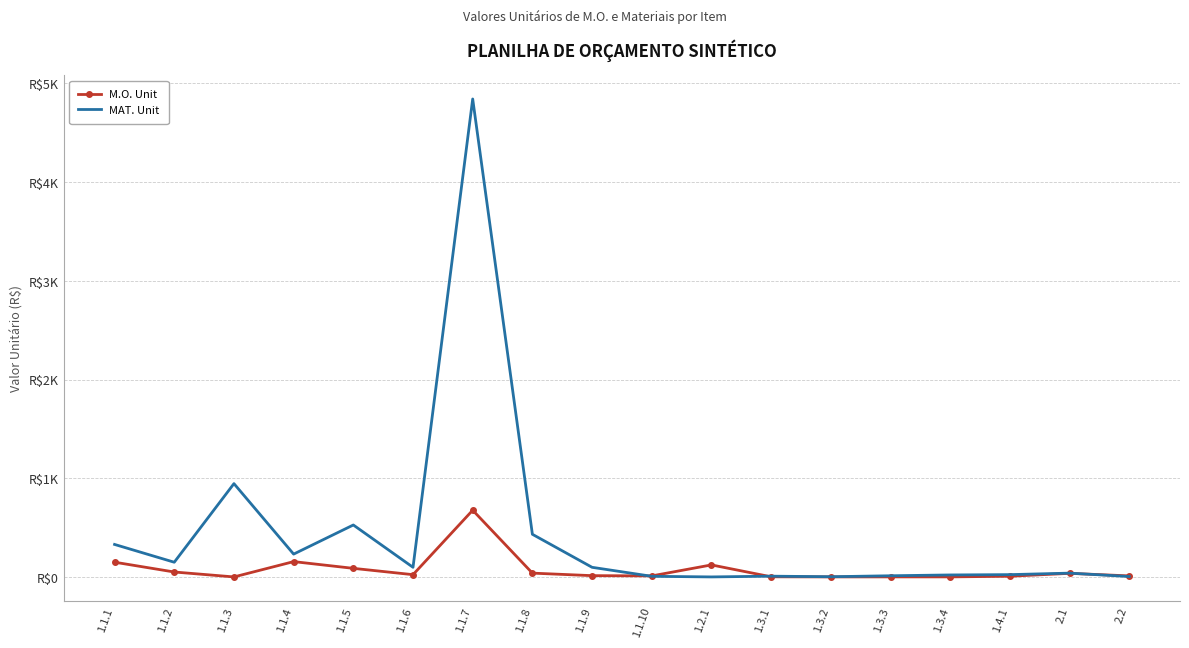

What are all the series names shown in the legend?

M.O. Unit, MAT. Unit